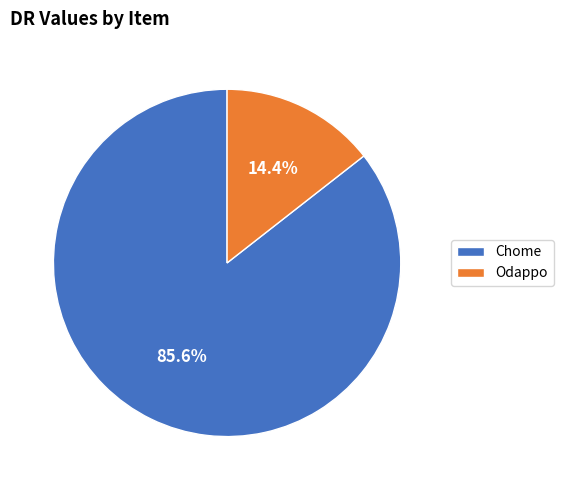

Which category has the biggest portion of the pie?

Chome